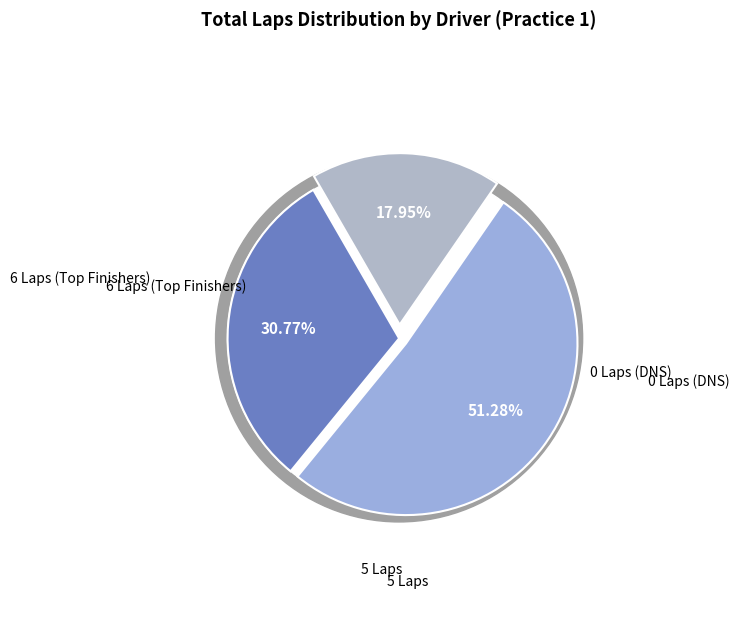

Do 11 and 10 together represent more than half of the pie?

No